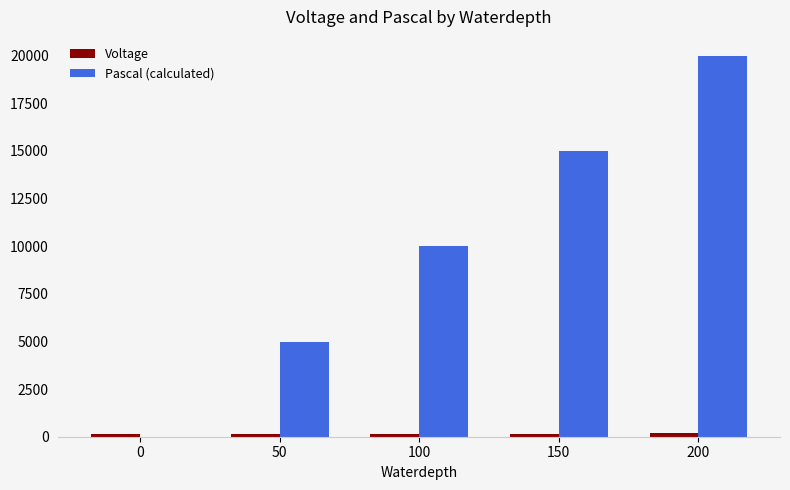

Are the bars horizontal?

No